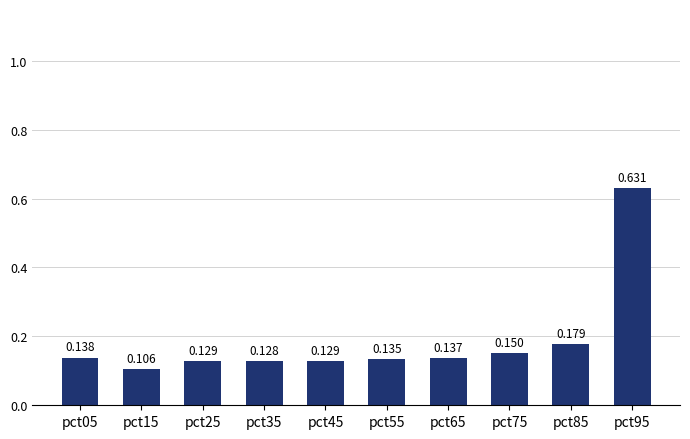

Does the chart contain stacked bars?

No